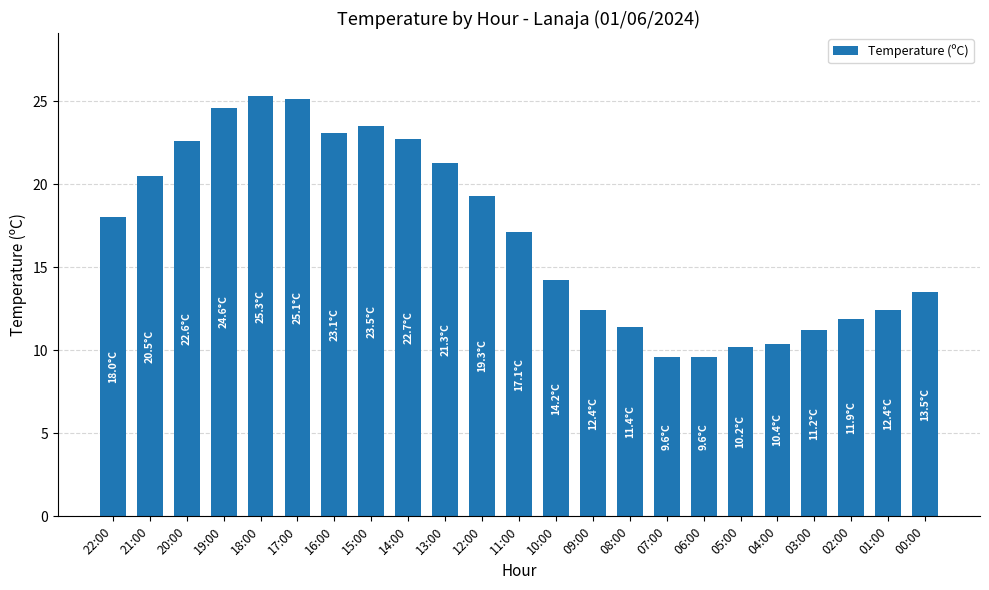

What is the greatest value displayed?

25.3